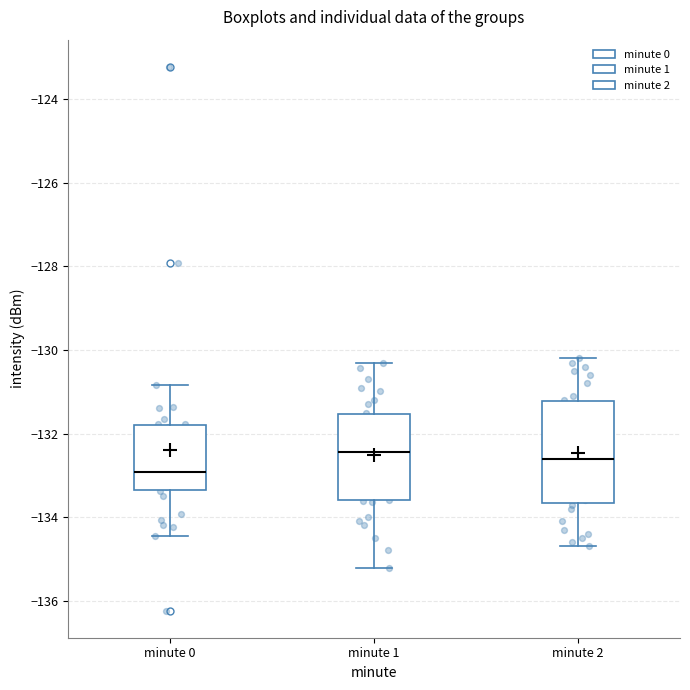

Reading left to right, read every box against the y-axis: the position of its median line, the range the box covers, and the ends of its whiskers. The values are not printed on the chart, so give them approximately, as read against the axis.

minute 0: median -133.0, box -133.4 to -131.8, whiskers -134.4 to -130.8
minute 1: median -132.4, box -133.6 to -131.6, whiskers -135.2 to -130.2
minute 2: median -132.6, box -133.6 to -131.2, whiskers -134.6 to -130.2